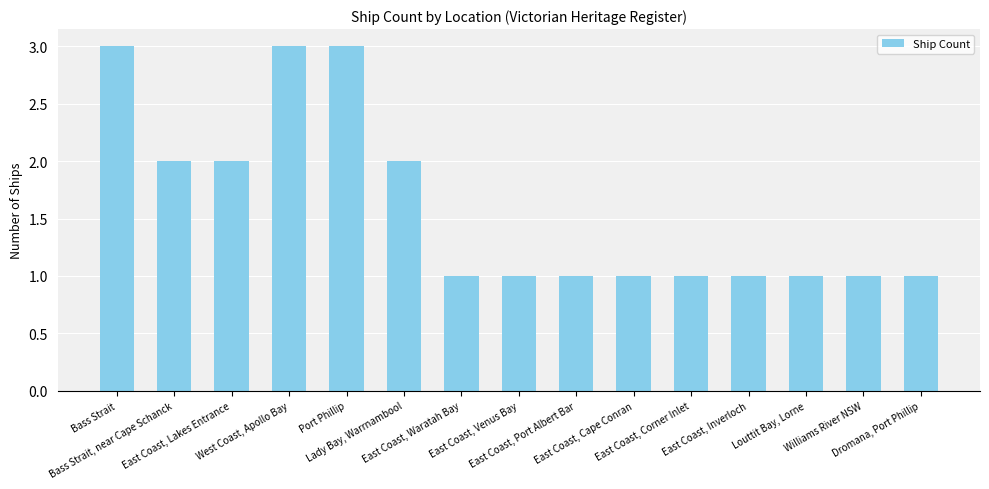

What is the value of the 9th bar from the left?

1